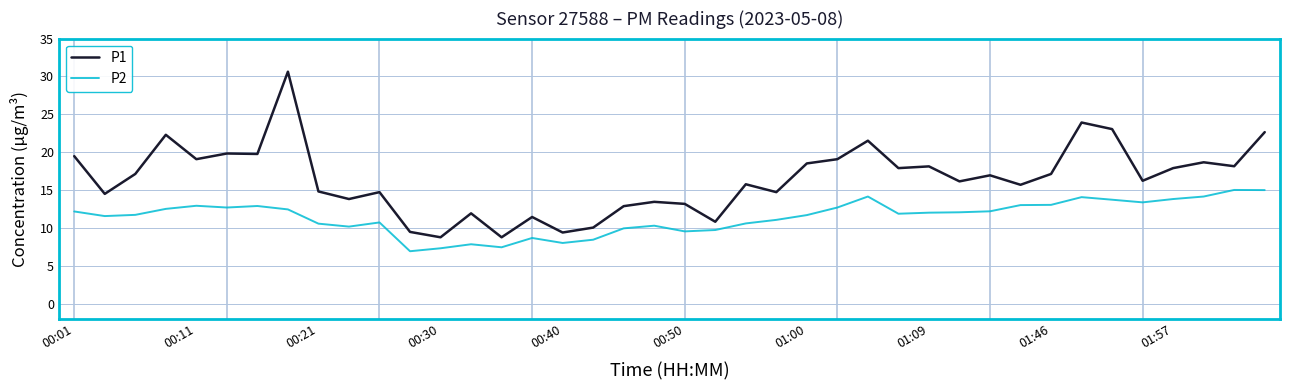

True or false: P1 and P2 intersect in this chart.

False